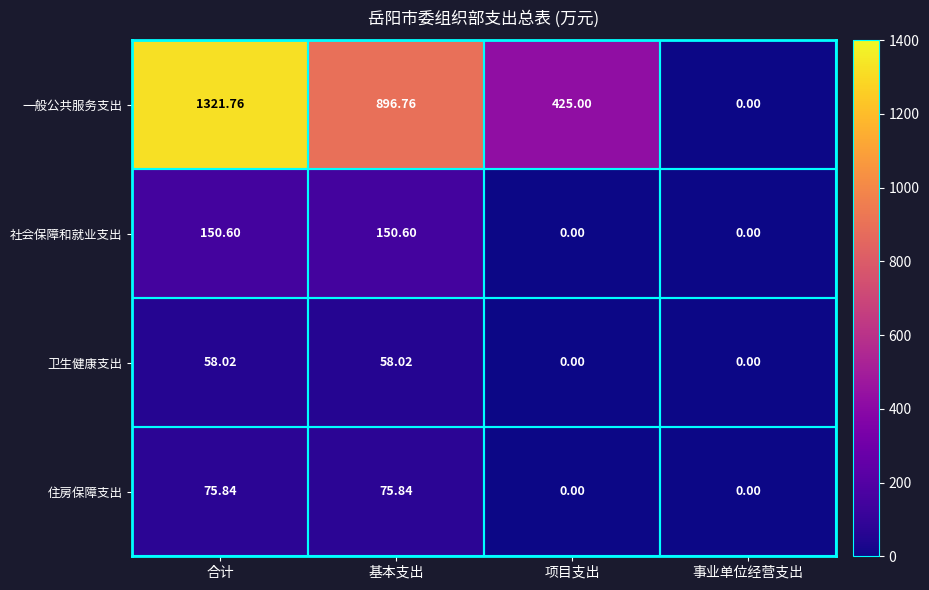

What is the difference between the highest and lowest values at 合计?

1263.7